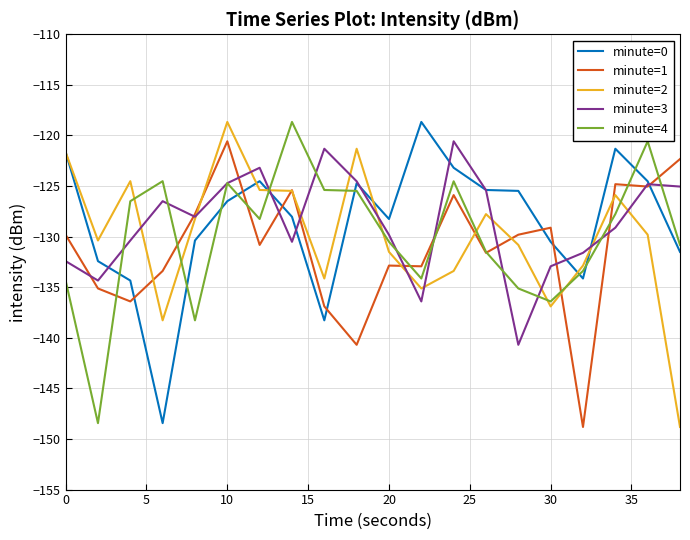

True or false: minute=0 and minute=4 cross at least once.

True